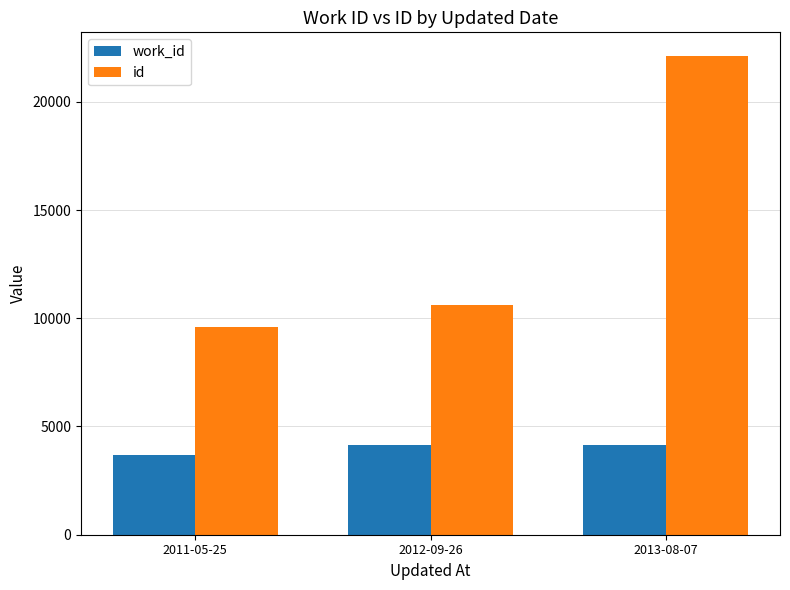

What is the total value across all series at 2012-09-26?

14761